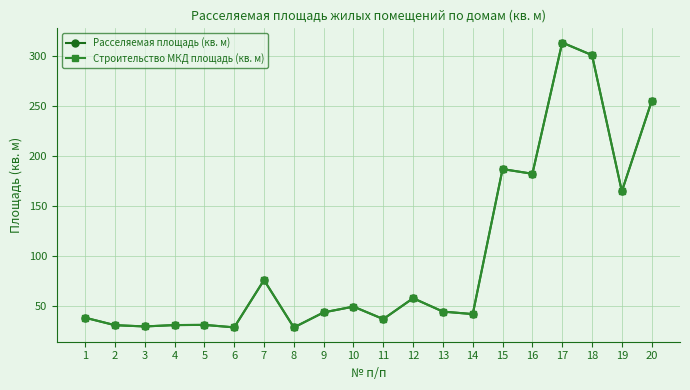

What is the difference between the second highest and minimum values in the Расселяемая площадь (кв. м) series?

272.7